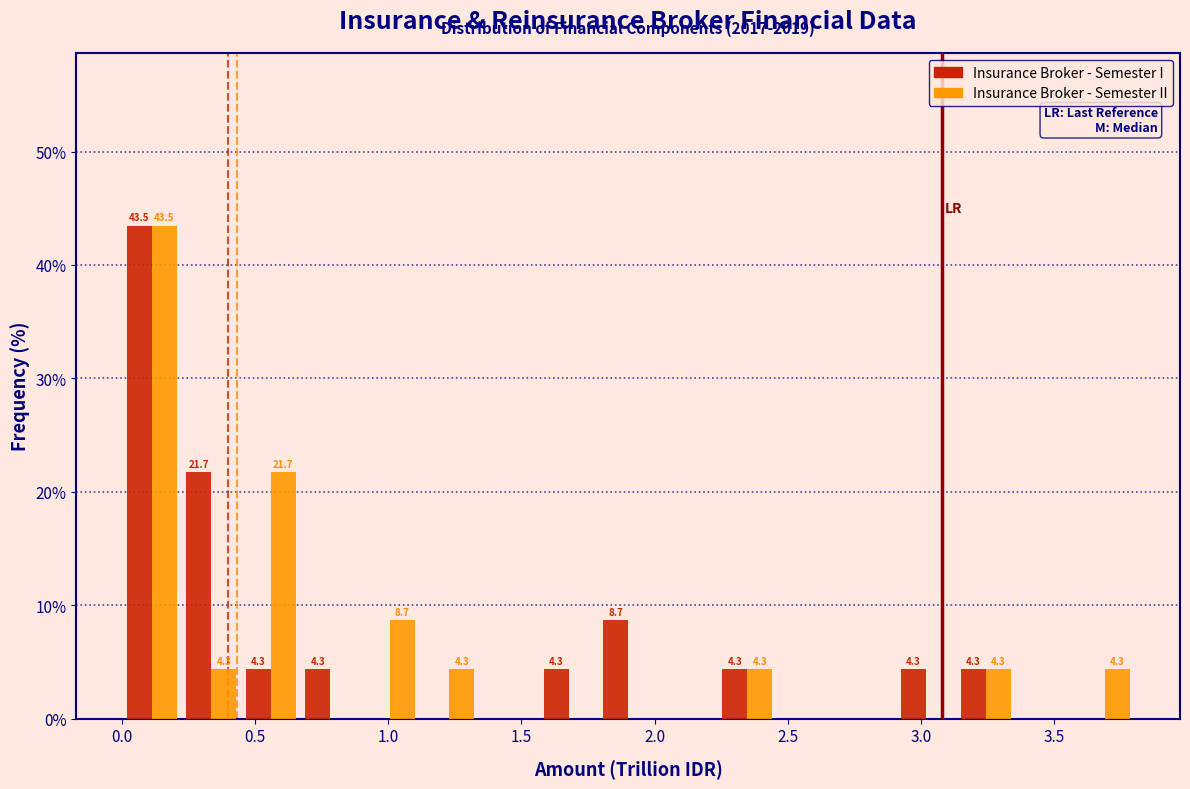

In the Insurance Broker - Semester I series, which range on the x-axis has the tallest bar?

0.00 to 0.20